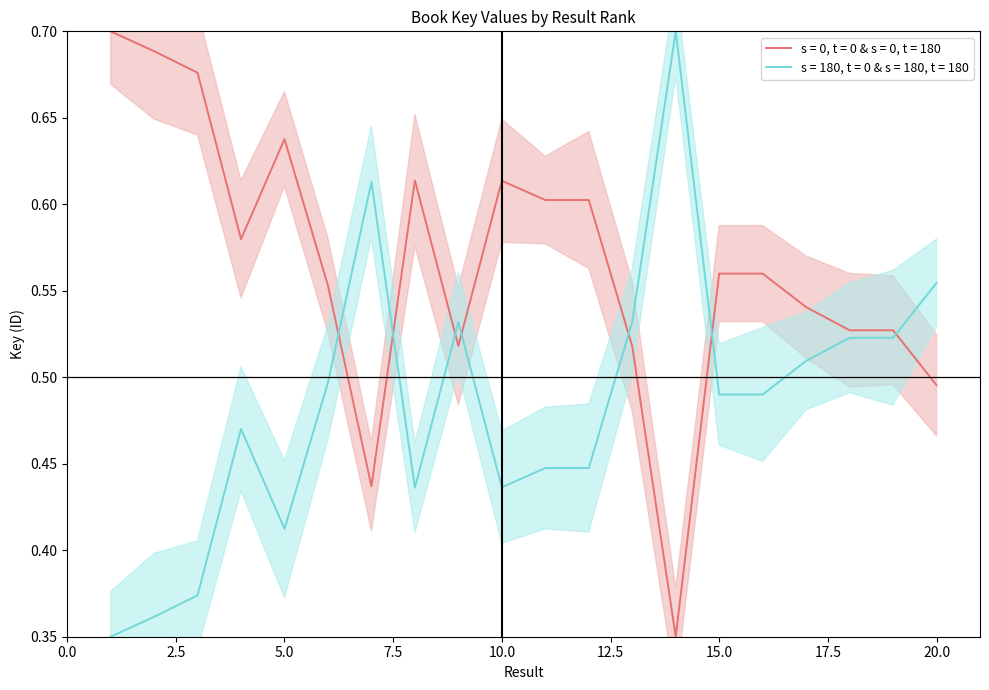

What is the total value across all series at 3?

1.0